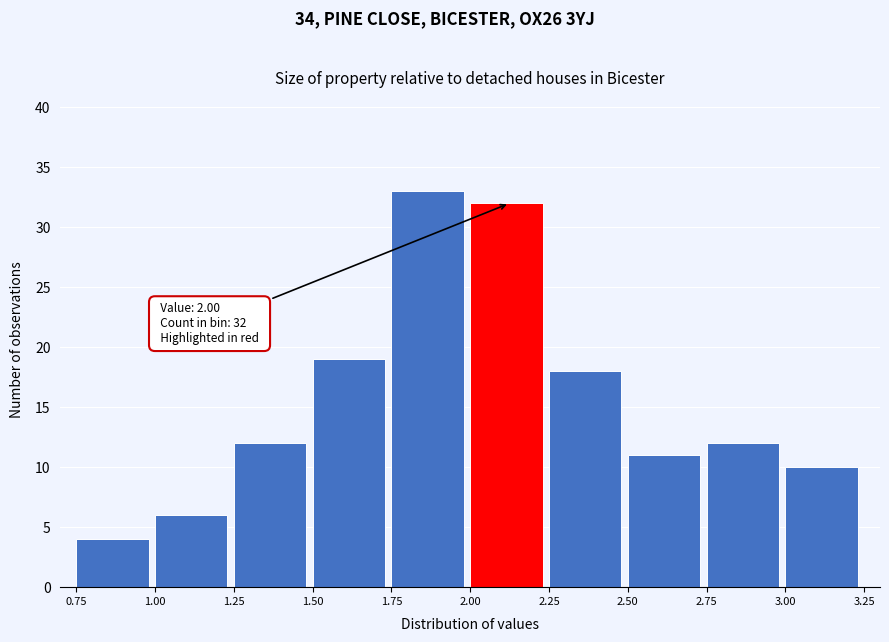

Over which range of the x-axis is the bar tallest?

1.75 to 2.00